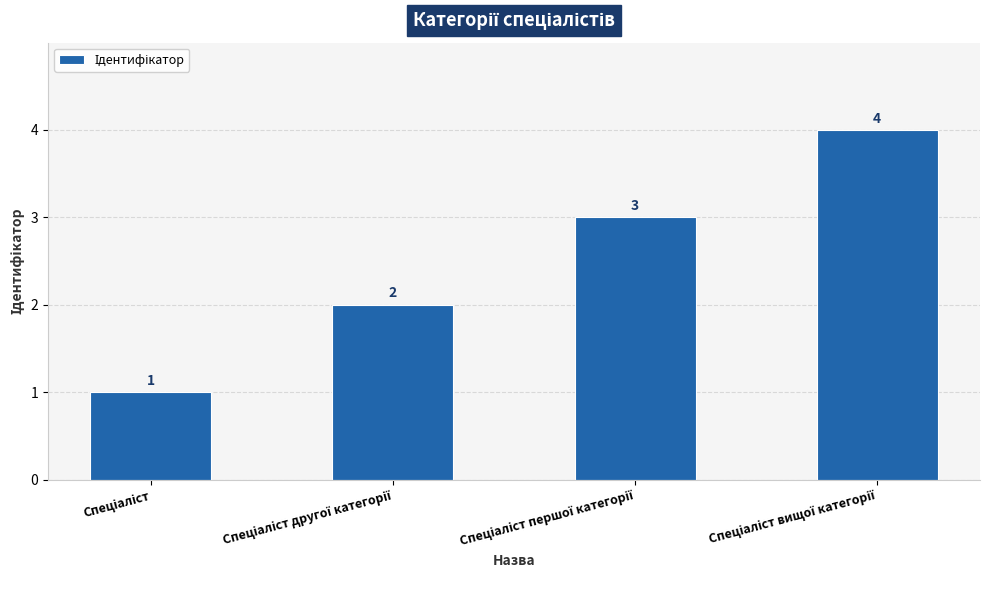

What is the value of the 1st bar from the left?

1